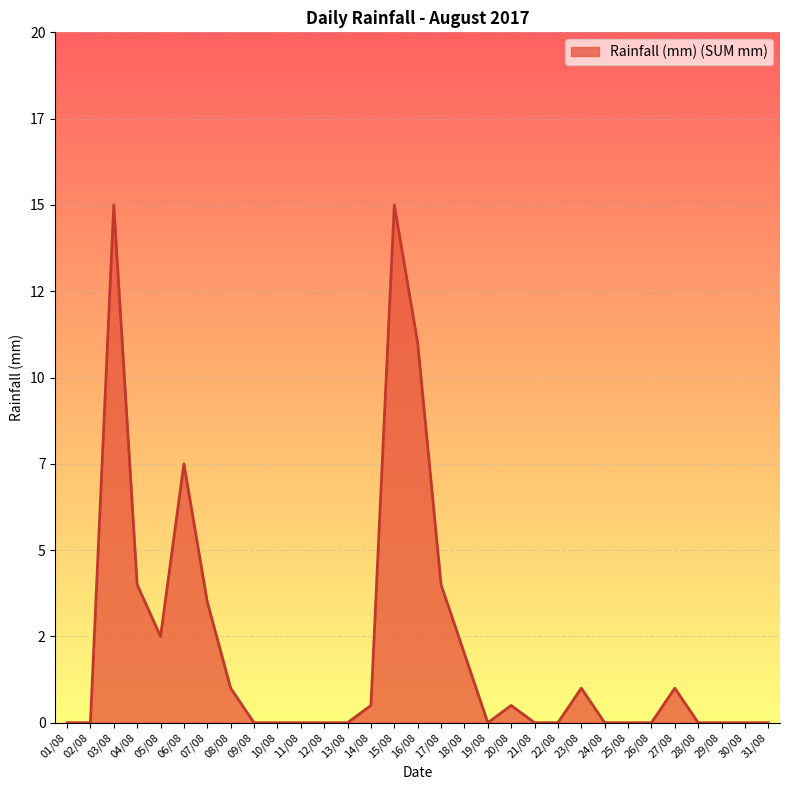

How many interior local valleys (lower than both neighbors) does the data have?

2